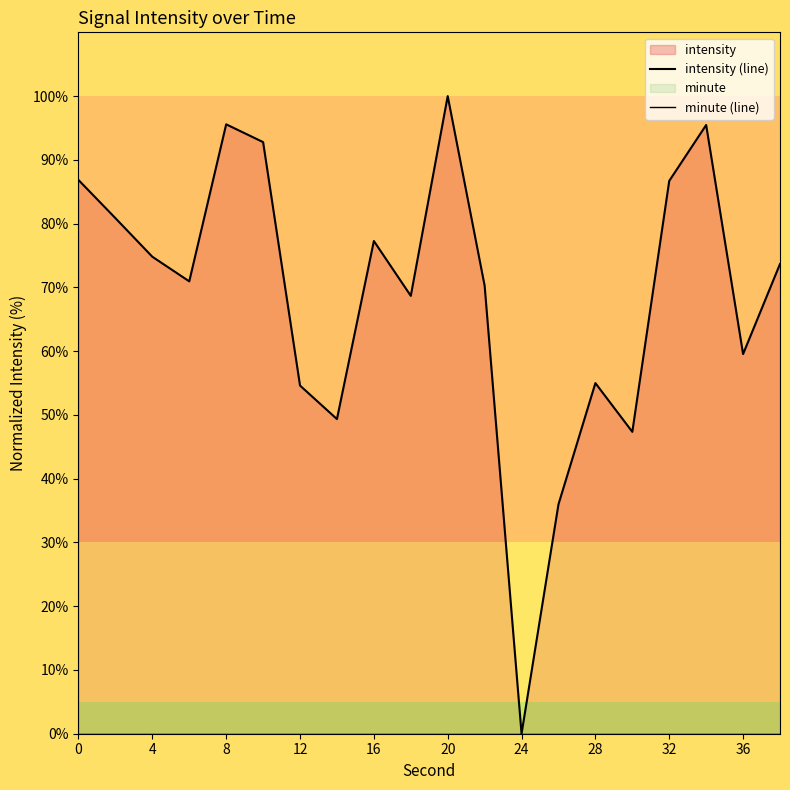

At how many categories does at least one series exceed 90?

4